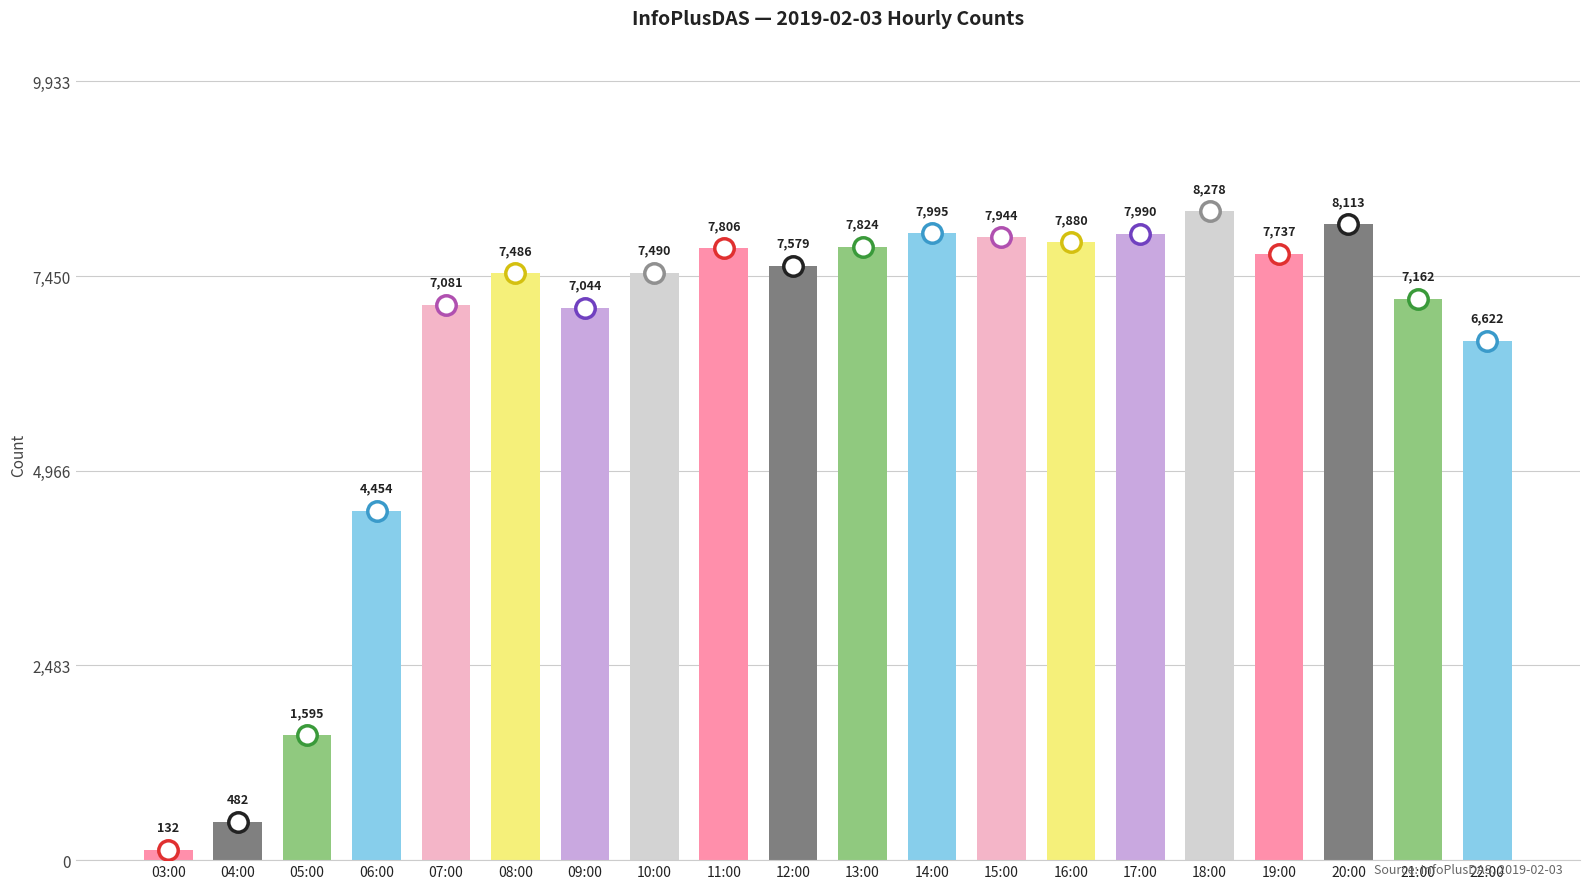

Reading left to right, transcribe all the data shown in this chart.

132	482	1595	4454	7081	7486	7044	7490	7806	7579	7824	7995	7944	7880	7990	8278	7737	8113	7162	6622